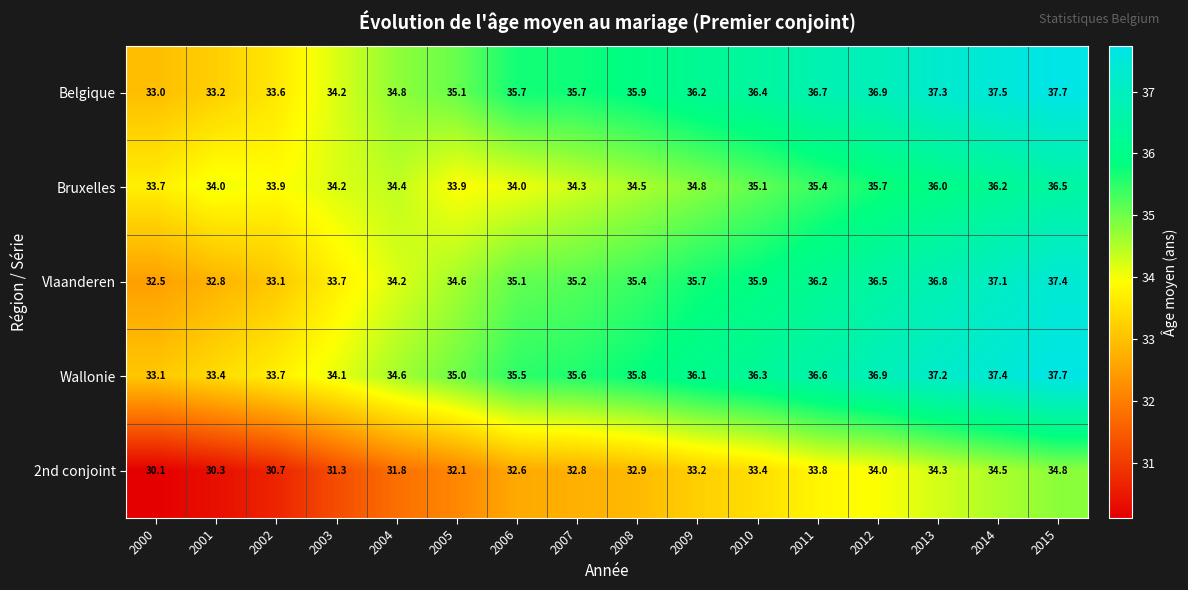

What is the sum of all Wallonie values?

569.0